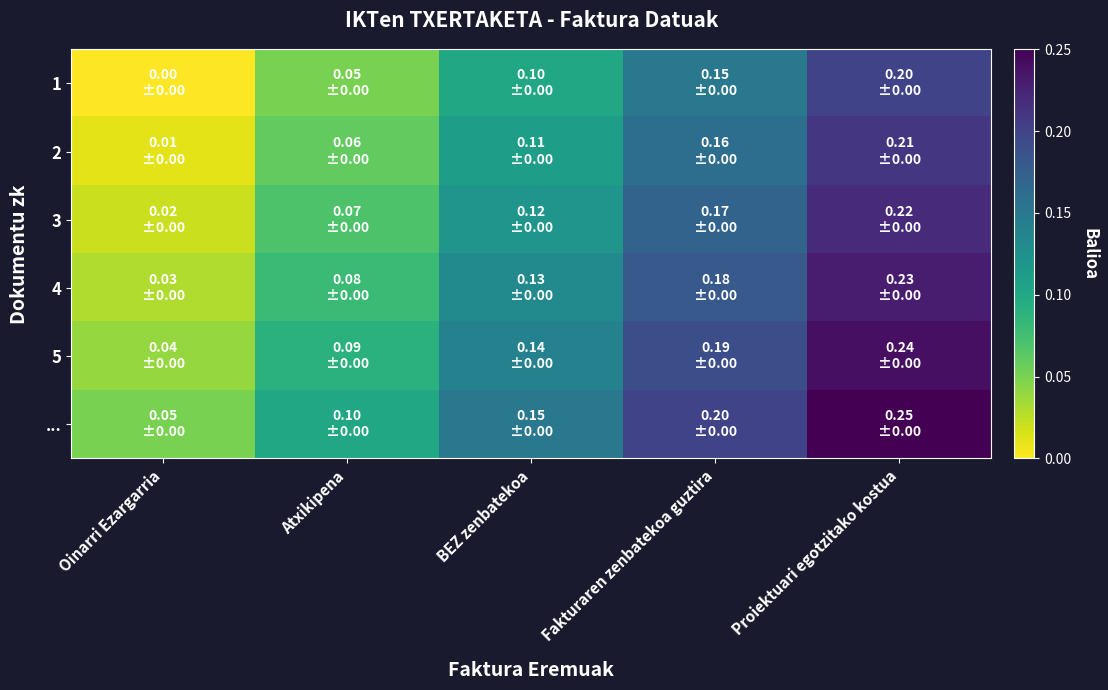

List the series in order of their peak value, lowest first.

1, 2, 3, 4, 5, ...